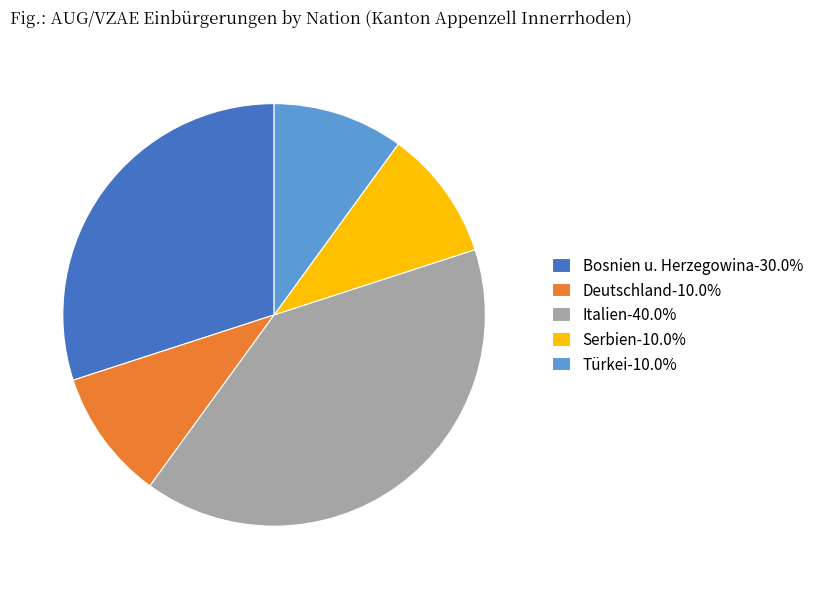

Count the number of slices in the pie.

5